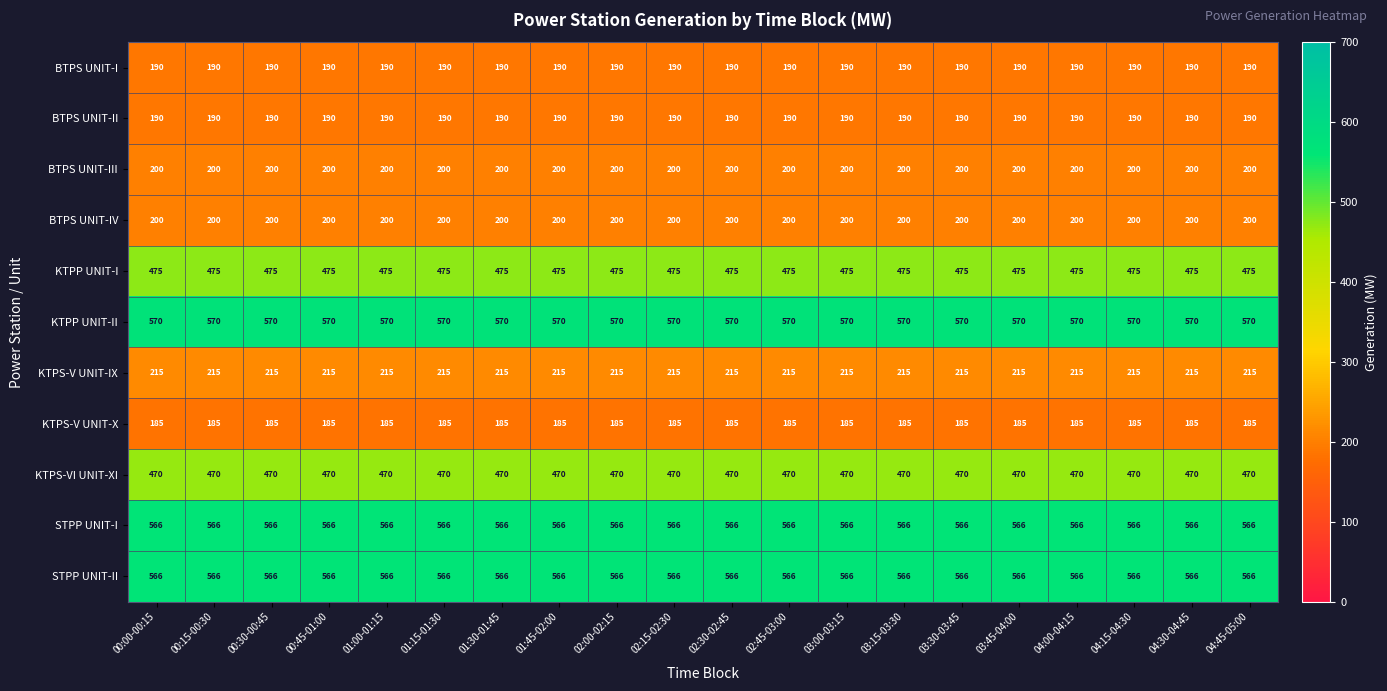

At how many categories does at least one series exceed 564?

20